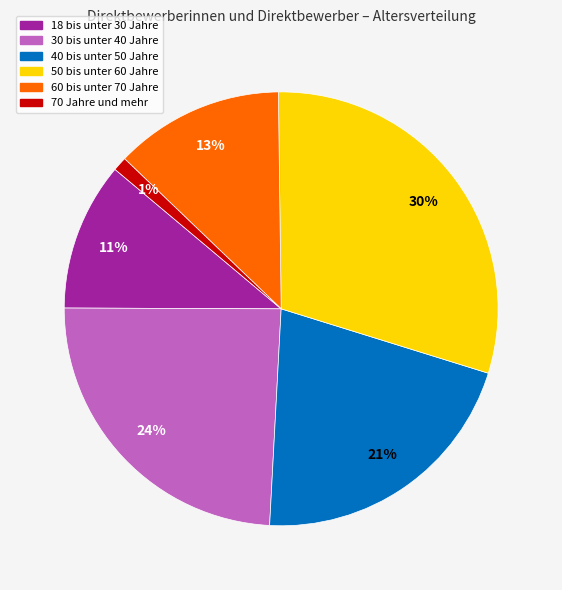

The 50 bis unter 60 Jahre slice represents 43% of the pie. True or false?

False